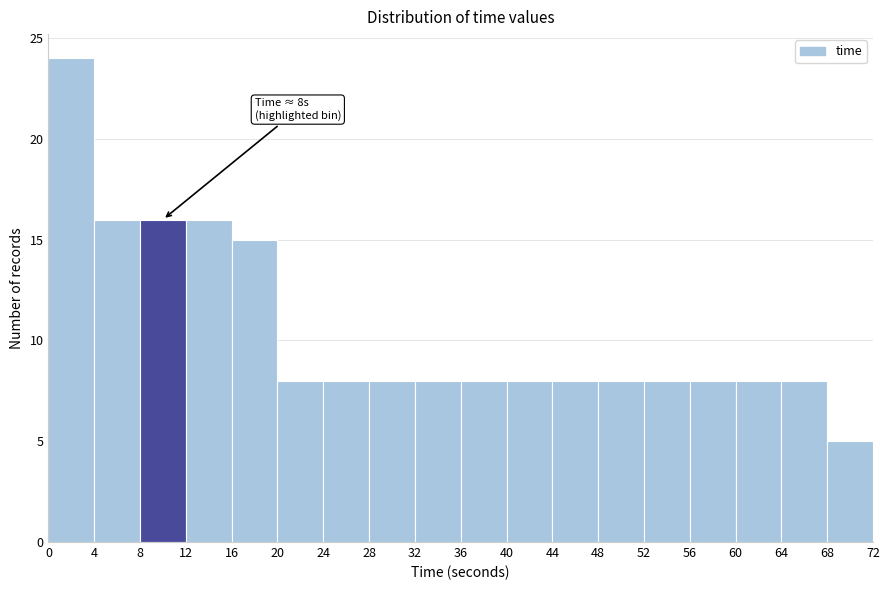

Which range on the x-axis has the tallest bar?

0 to 4